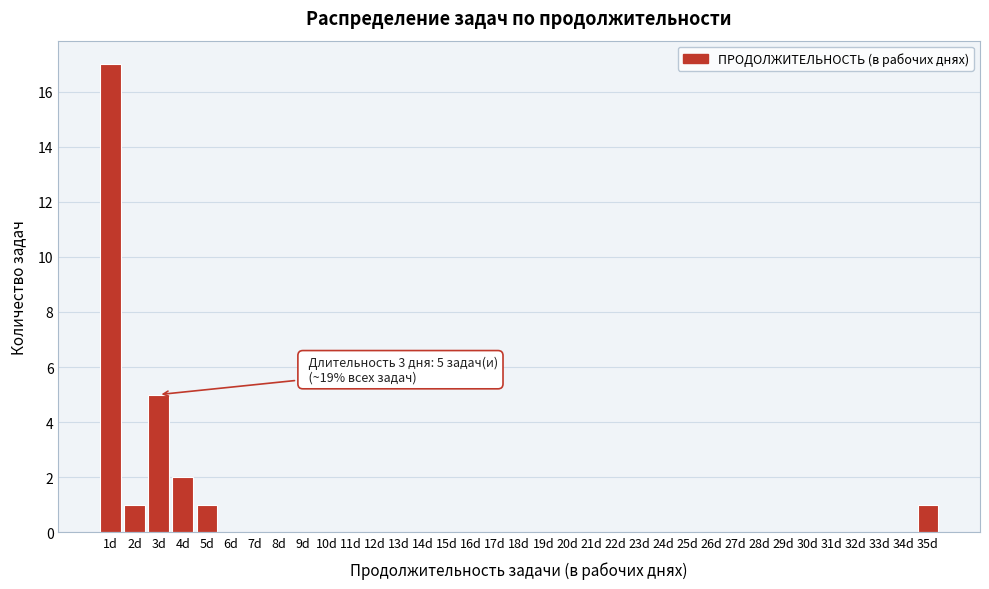

Which range on the x-axis has the tallest bar?

0.5 to 1.5